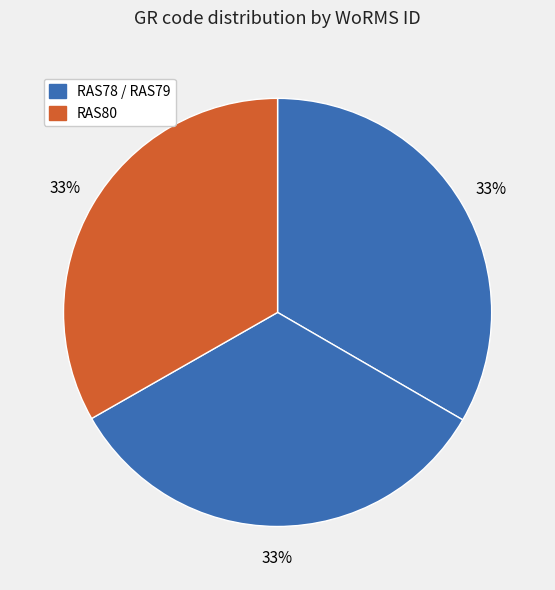

Rank the categories by value from lowest to highest.

RAS80, RAS78, RAS79